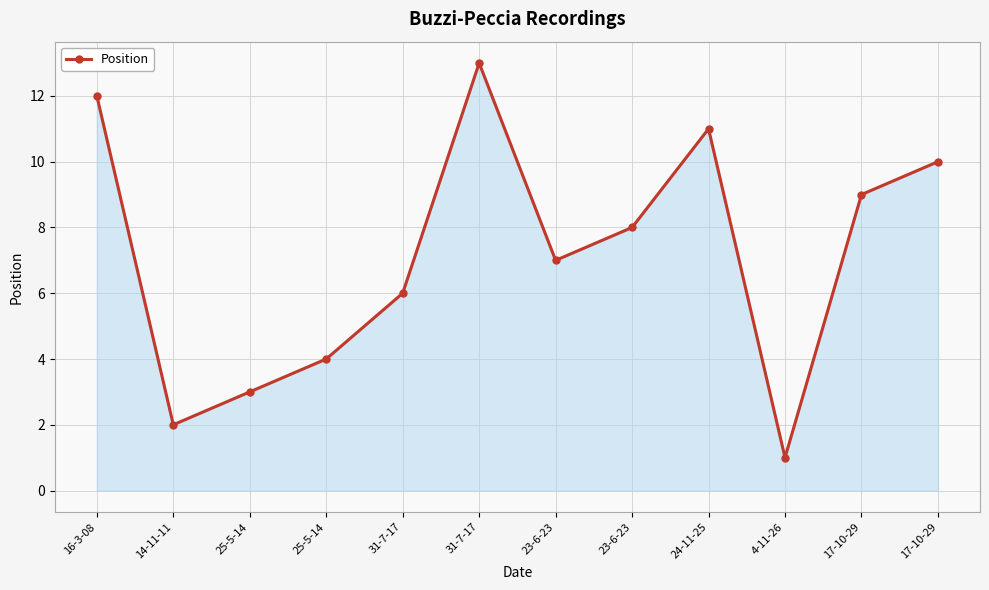

Where is the first local maximum?

31-7-17